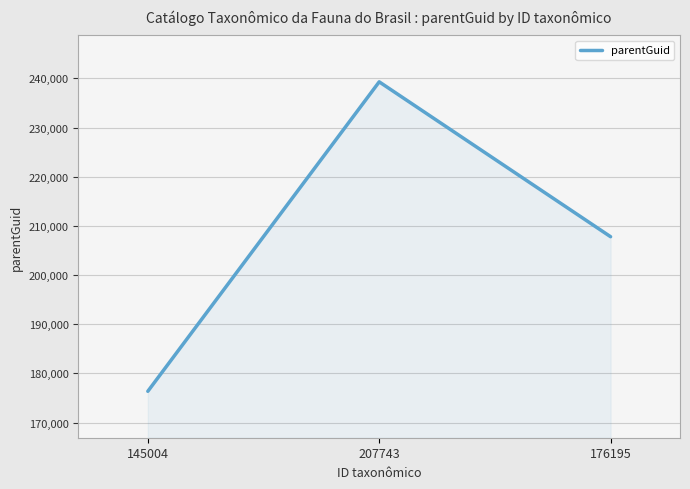

Where is the data nearest to the value 207818?

176195